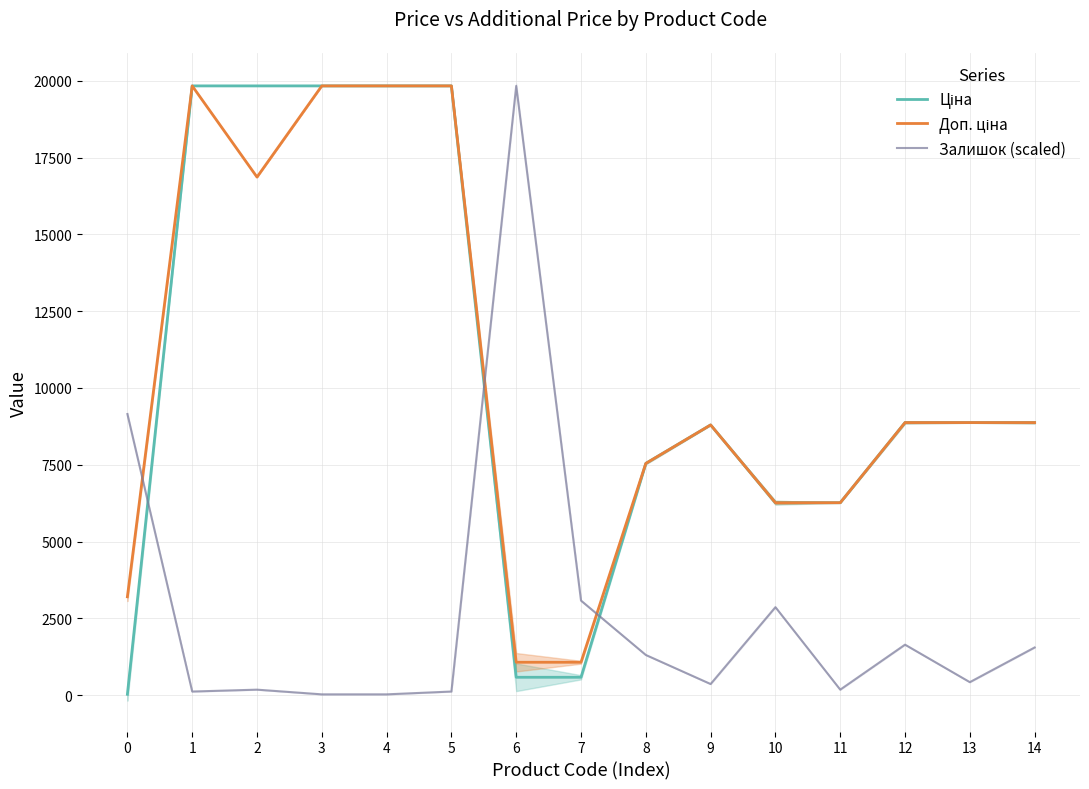

What is the approximate value of Доп. ціна at 11?

6266.7